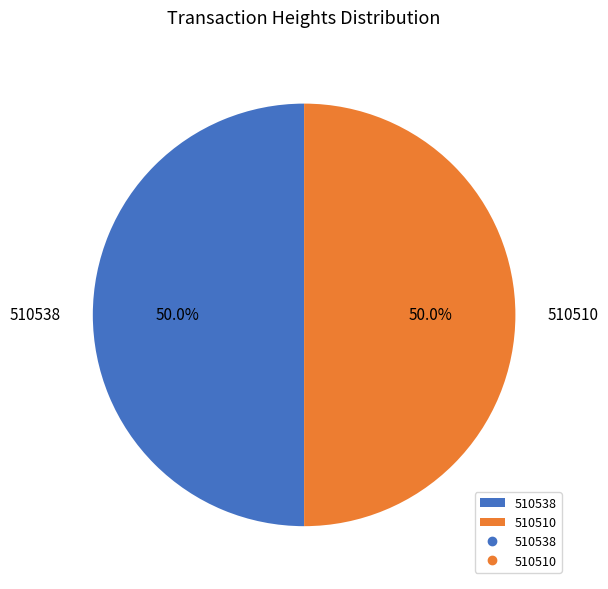

What percentage do 510538 and 510510 together represent?

100.0%